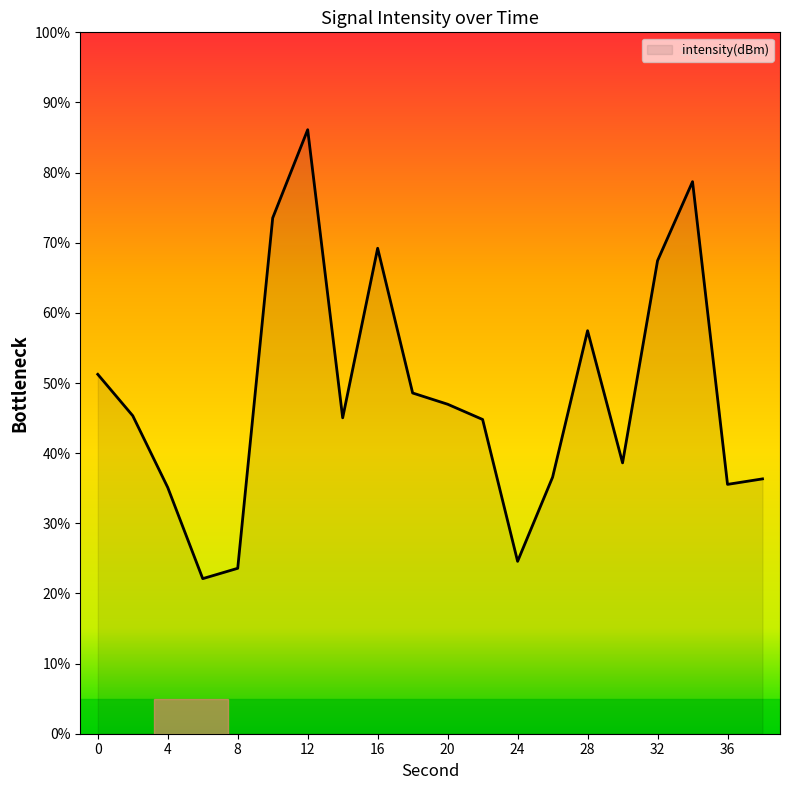

What is the maximum value shown in the chart?

86.1